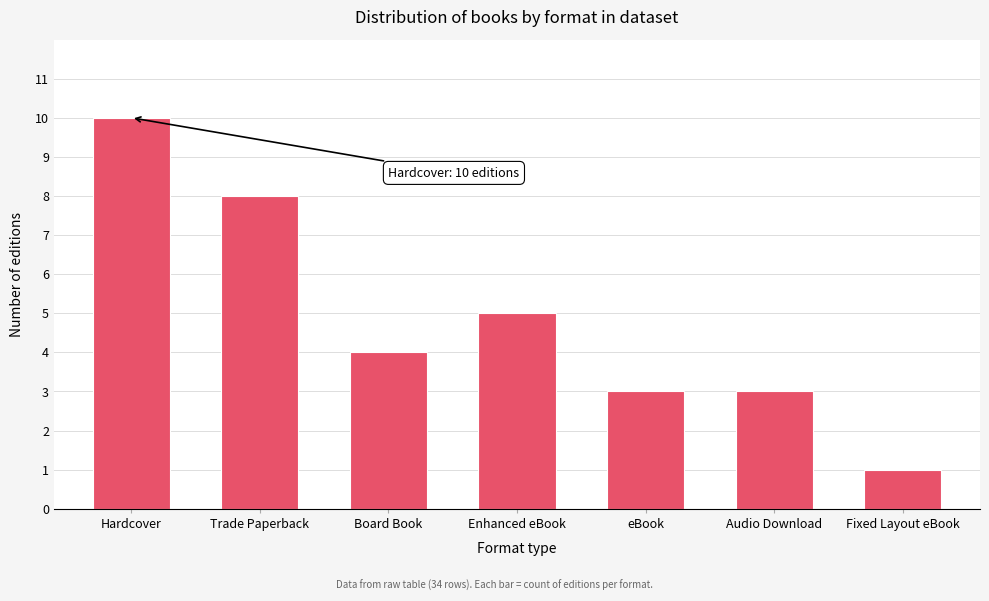

Reading left to right, extract all data points from this chart.

Hardcover=10	Trade Paperback=8	Board Book=4	Enhanced eBook=5	eBook=3	Audio Download=3	Fixed Layout eBook=1